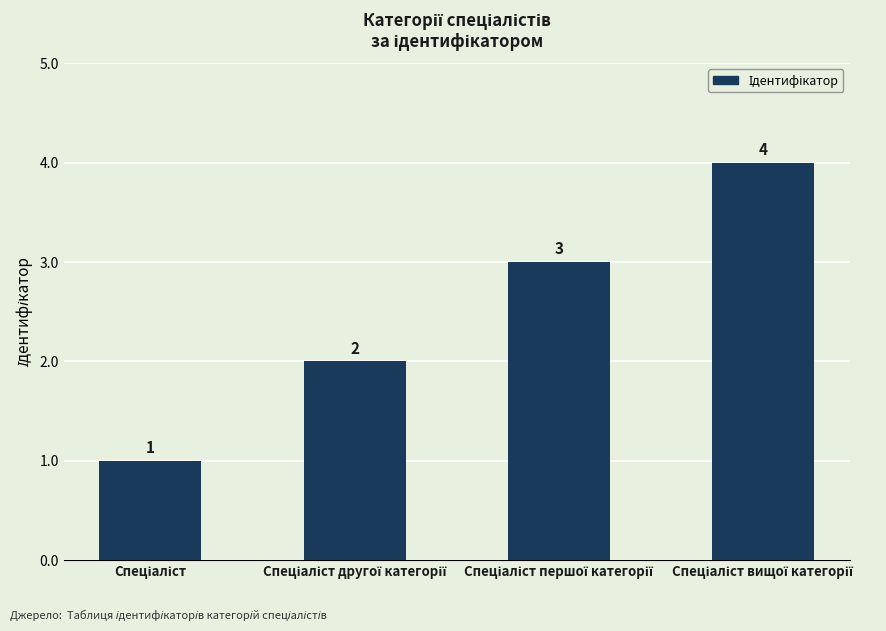

Does the chart contain stacked bars?

No